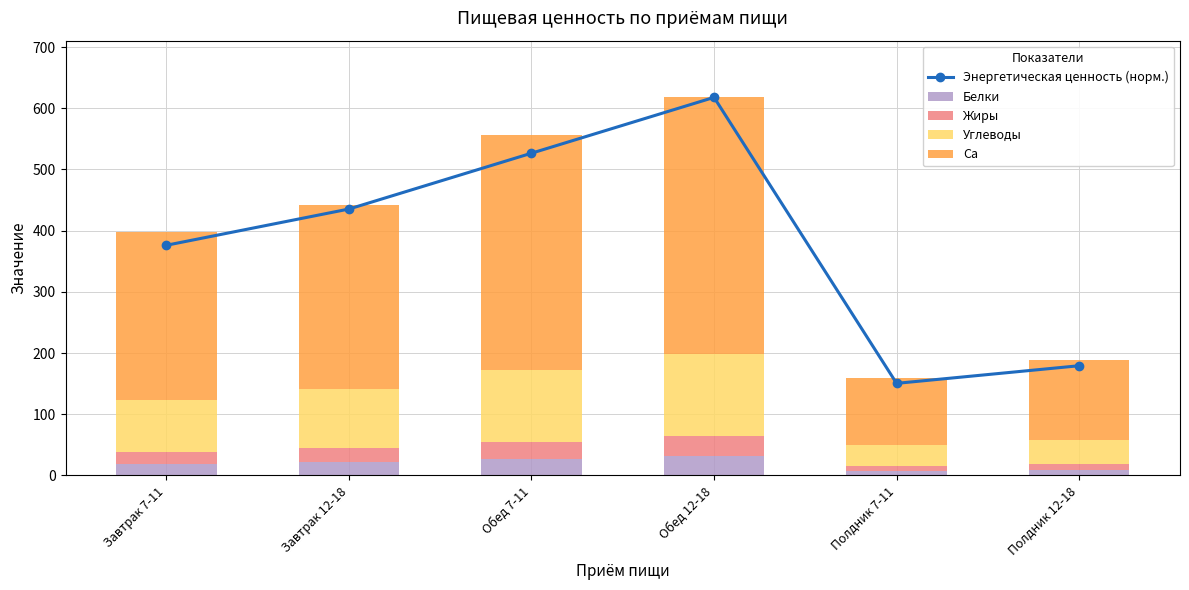

What is the lowest value of the Жиры series?

7.9